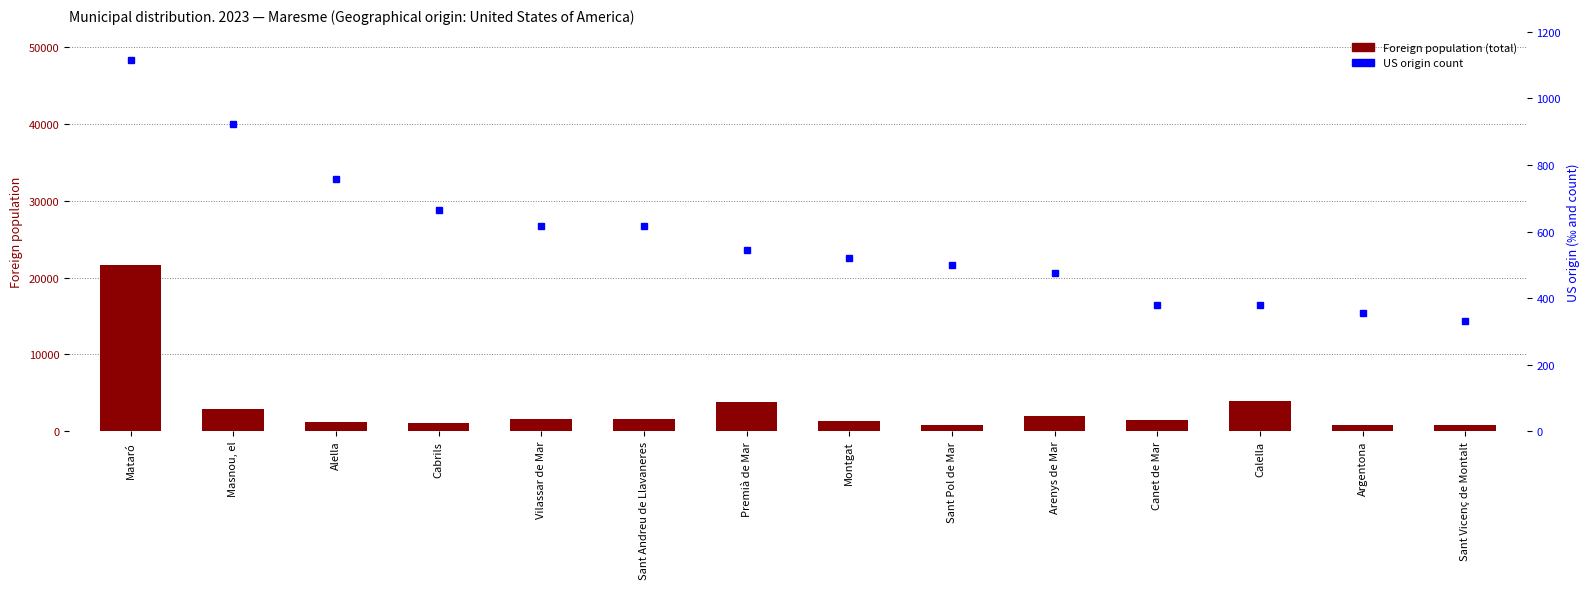

Is it true that Foreign pop. of US origin (count) equals 422 at Masnou, el?

False